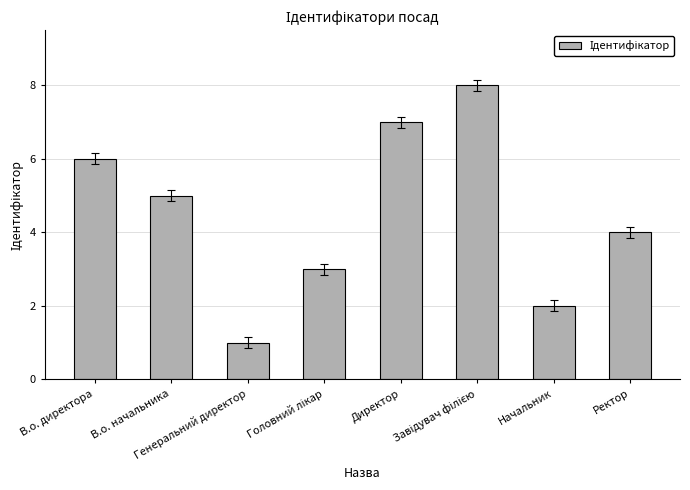

What is the greatest value displayed?

8